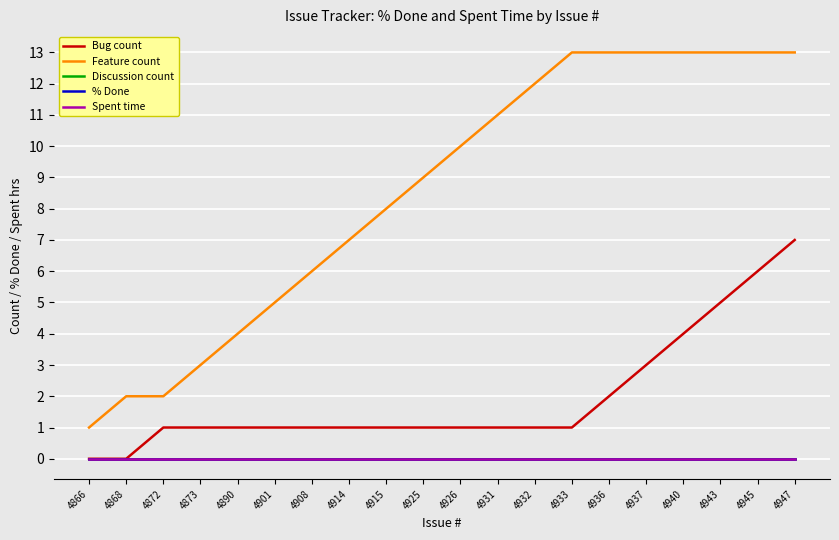

At 4872, list the series in order from largest to smallest.

Feature count, Bug count, Discussion count, % Done, Spent time